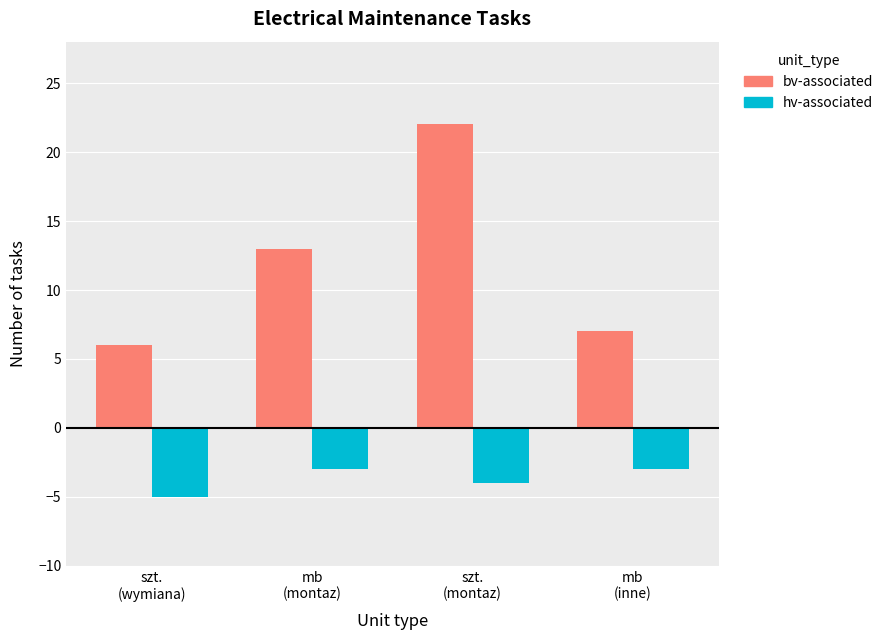

What is the smallest value displayed?

-5